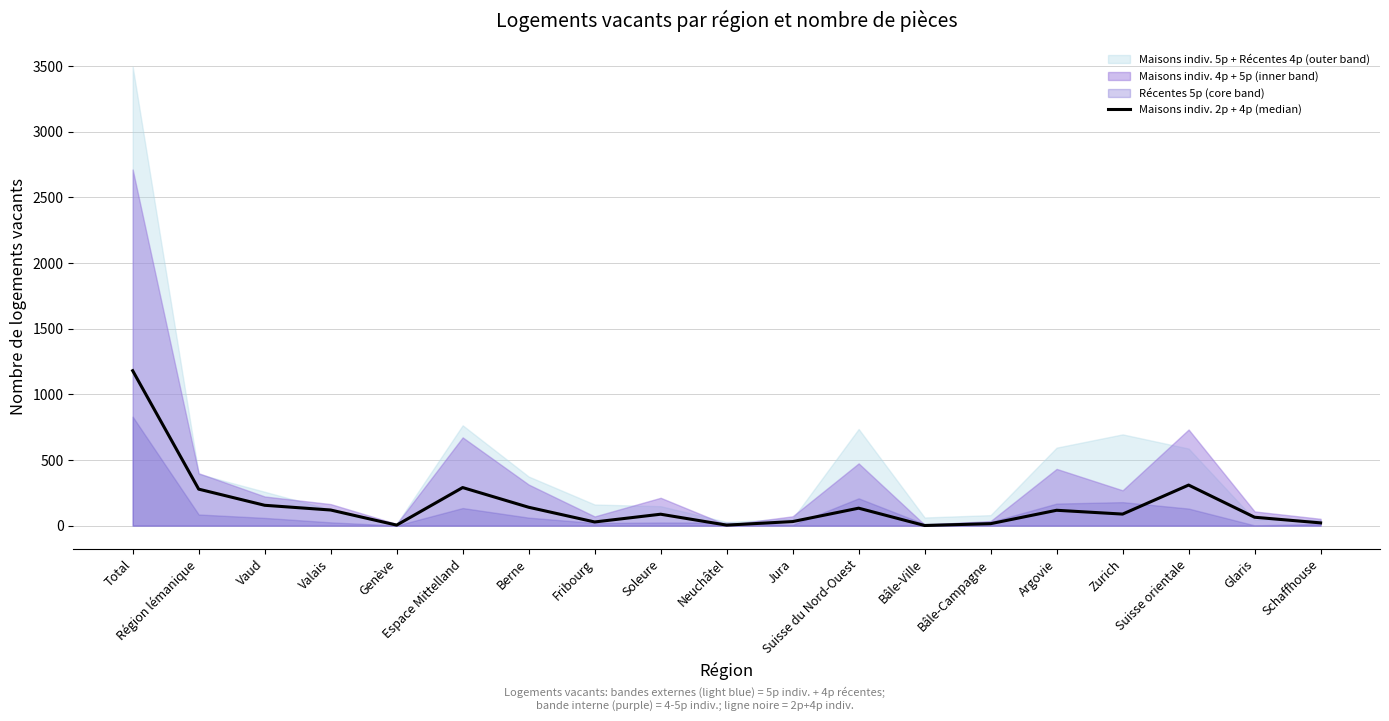

Rank the categories by value from lowest to highest.

Bâle-Ville, Genève, Neuchâtel, Bâle-Campagne, Schaffhouse, Fribourg, Jura, Glaris, Soleure, Zurich, Argovie, Valais, Suisse du Nord-Ouest, Berne, Vaud, Région lémanique, Espace Mittelland, Suisse orientale, Total